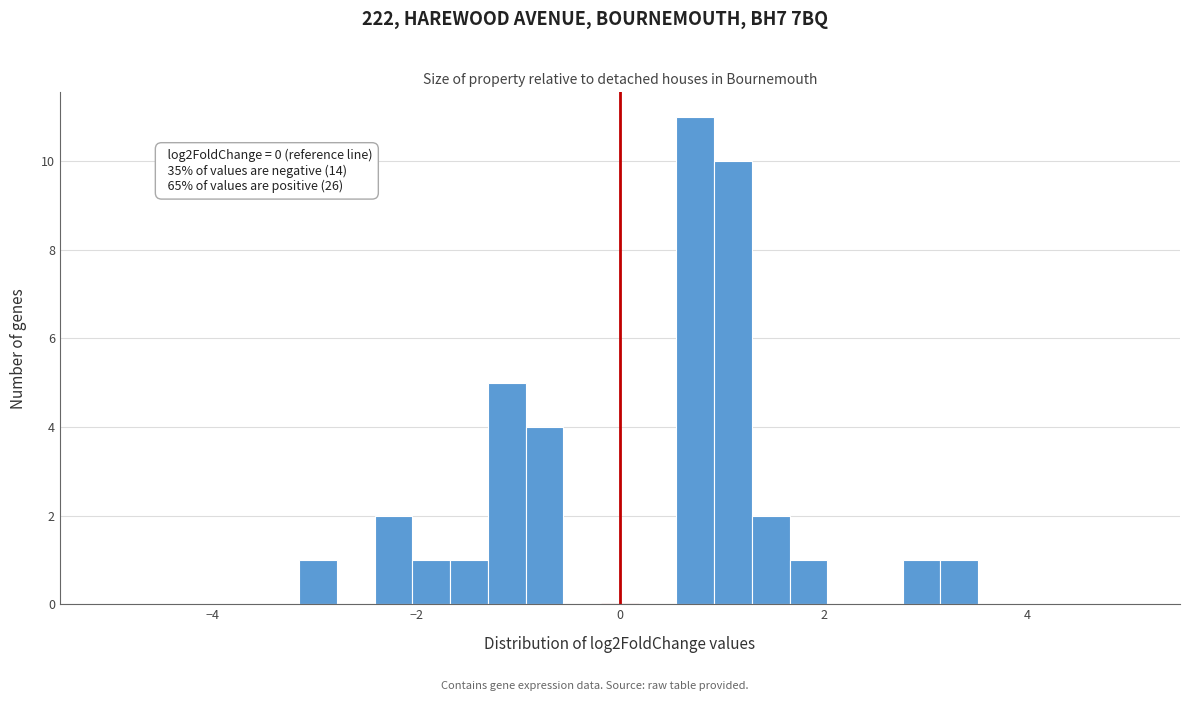

Around what value on the x-axis is the tallest bar? Give the approximate position of its centre, as read against the axis.

0.8